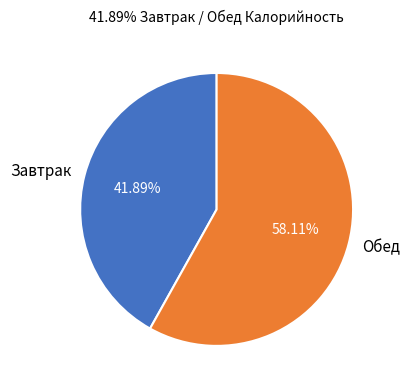

Which slice is the largest?

Обед